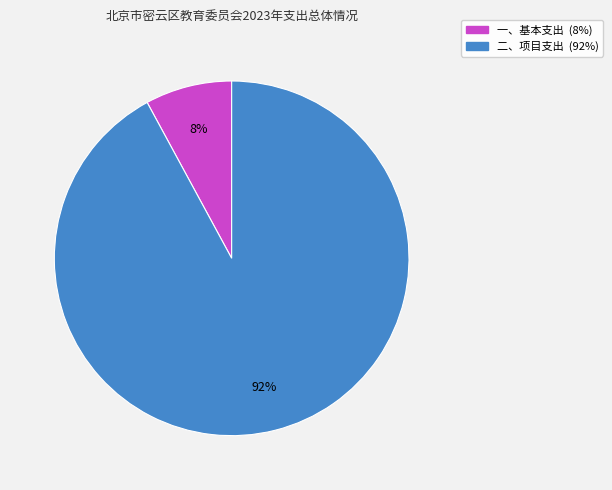

Which category has the smallest portion of the pie?

一、基本支出